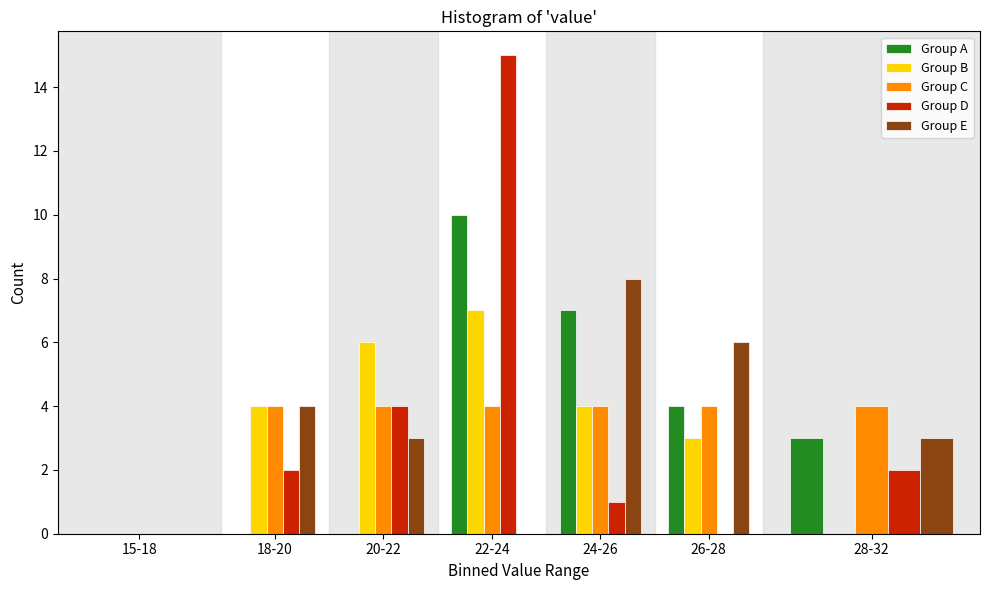

At which label is Group A closest to 5?

26-28